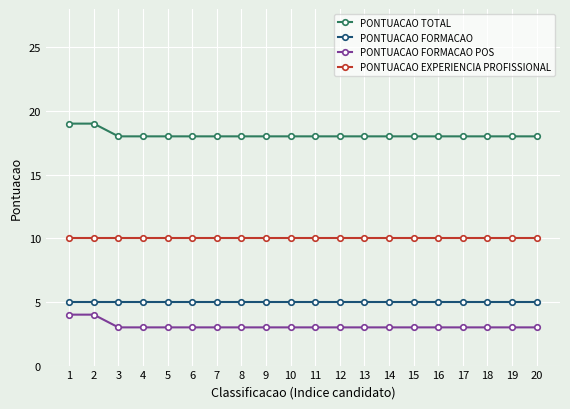

What is the spread (max minus min) of values at 14?

15